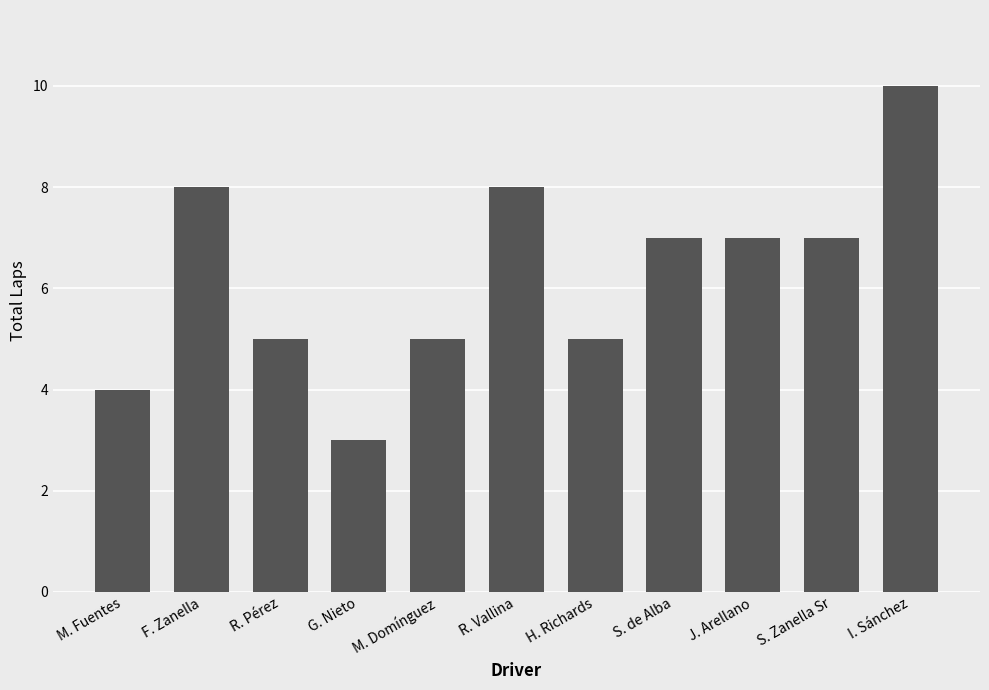

What is the maximum value shown in the chart?

10